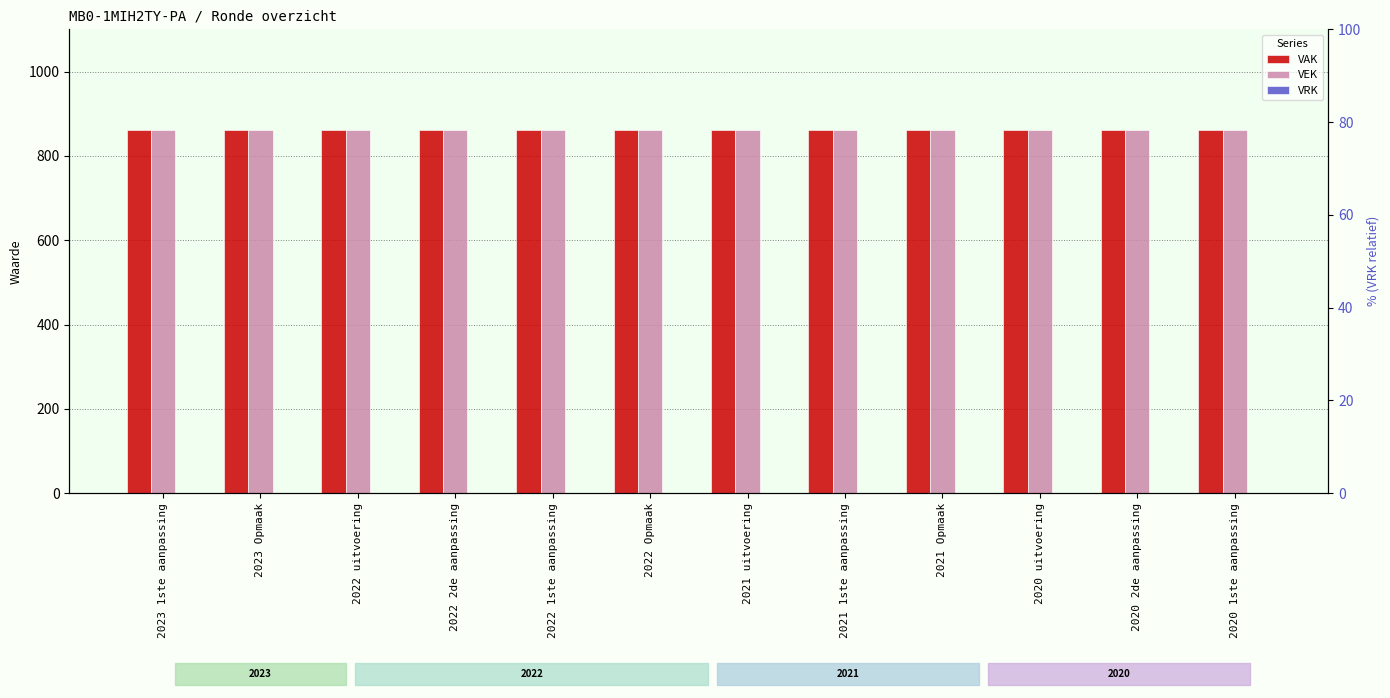

At which category is the sum across all series the highest?

2023 1ste aanpassing